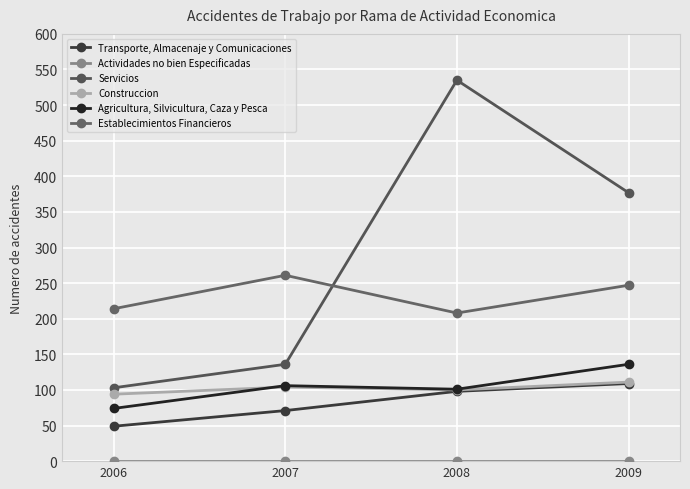

List the series in order of their peak value, lowest first.

Actividades no bien Especificadas, Transporte, Almacenaje y Comunicaciones, Construccion, Agricultura, Silvicultura, Caza y Pesca, Establecimientos Financieros, Servicios